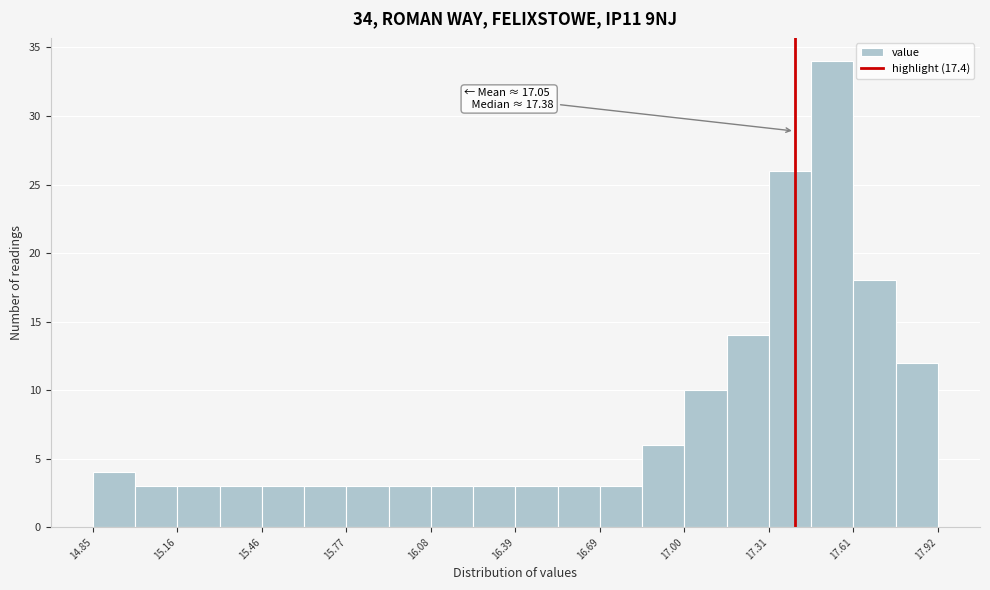

Around what value on the x-axis is the tallest bar? Give the approximate position of its centre, as read against the axis.

17.55